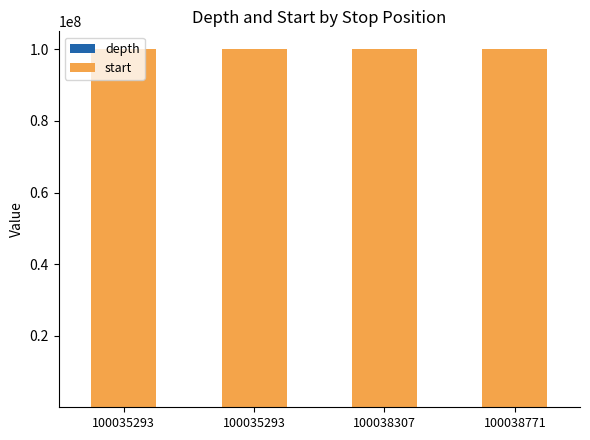

Are the bars grouped side by side (vs. stacked)?

No